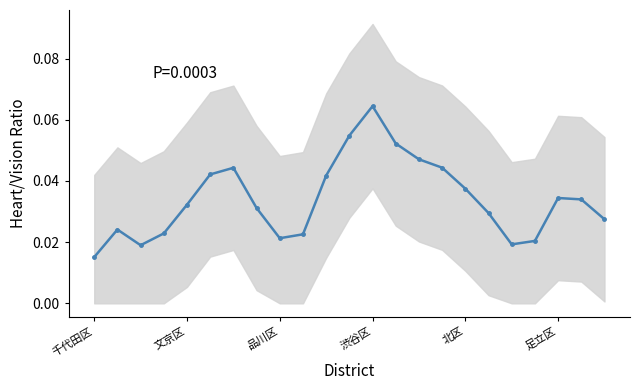

What is the greatest value displayed?

0.1